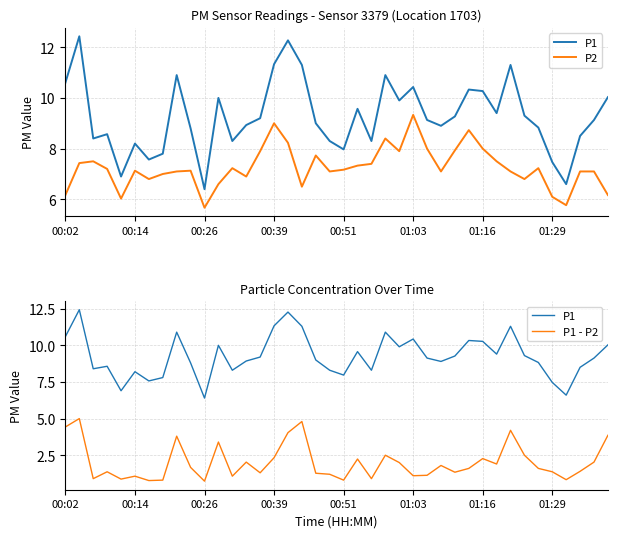

Rank the series by their maximum value, from highest to lowest.

P1, P2, P1 - P2